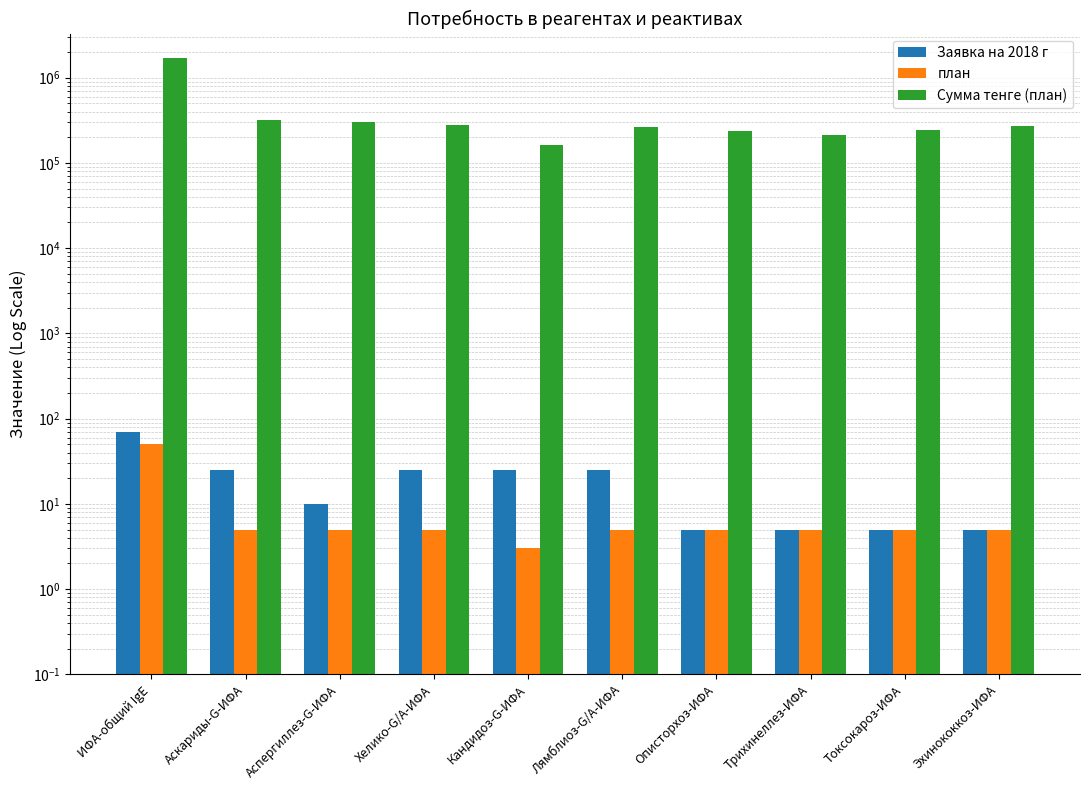

Reading left to right, extract all data points from this chart.

Заявка на 2018 г: ИФА-общий IgE=70	Аскариды-G-ИФА=25	Аспергиллез-G-ИФА=10	Хелико-G/A-ИФА=25	Кандидоз-G-ИФА=25	Лямблиоз-G/A-ИФА=25	Описторхоз-ИФА=5	Трихинеллез-ИФА=5	Токсокароз-ИФА=5	Эхинококкоз-ИФА=5
план: ИФА-общий IgE=50	Аскариды-G-ИФА=5	Аспергиллез-G-ИФА=5	Хелико-G/A-ИФА=5	Кандидоз-G-ИФА=3	Лямблиоз-G/A-ИФА=5	Описторхоз-ИФА=5	Трихинеллез-ИФА=5	Токсокароз-ИФА=5	Эхинококкоз-ИФА=5
Сумма тенге (план): ИФА-общий IgE=1696250	Аскариды-G-ИФА=318125	Аспергиллез-G-ИФА=300325	Хелико-G/A-ИФА=276000	Кандидоз-G-ИФА=161625	Лямблиоз-G/A-ИФА=261875	Описторхоз-ИФА=235760	Трихинеллез-ИФА=213300	Токсокароз-ИФА=240240	Эхинококкоз-ИФА=273840